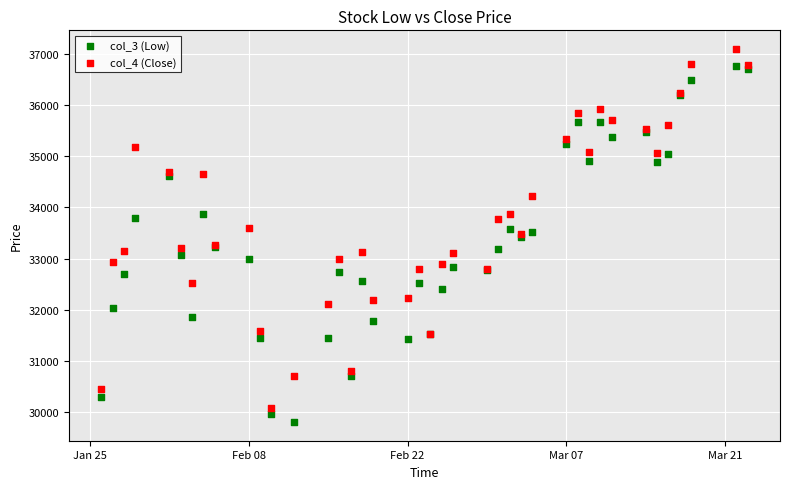

What is the X range (max minus min) for the scatter plot?

57